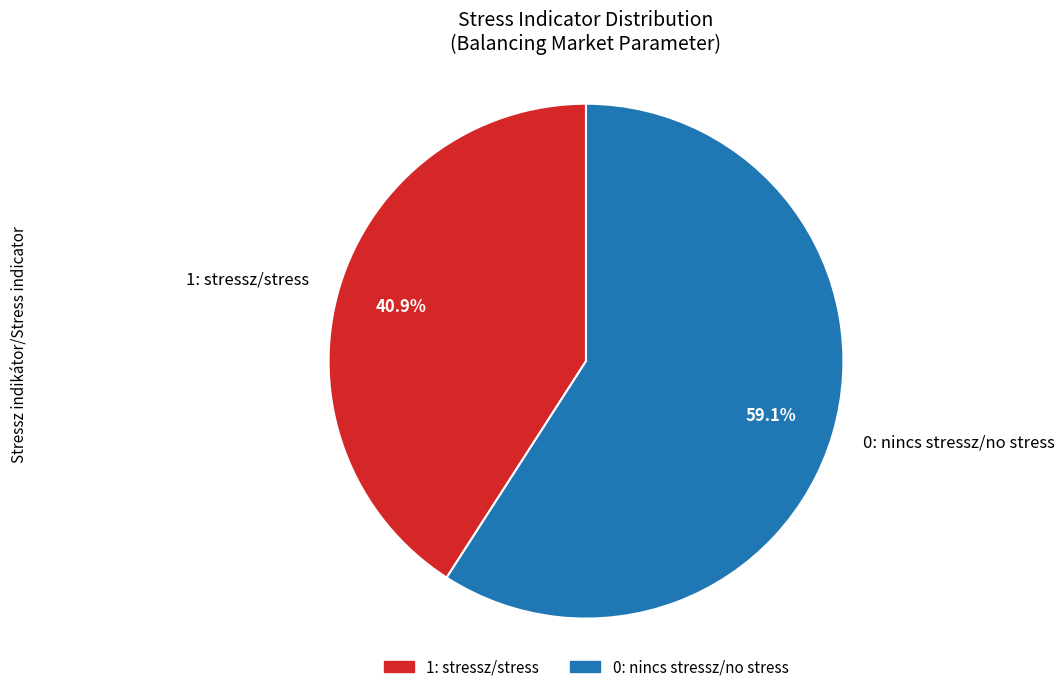

Is the sum of 1: stressz/stress and 0: nincs stressz/no stress greater than half?

Yes